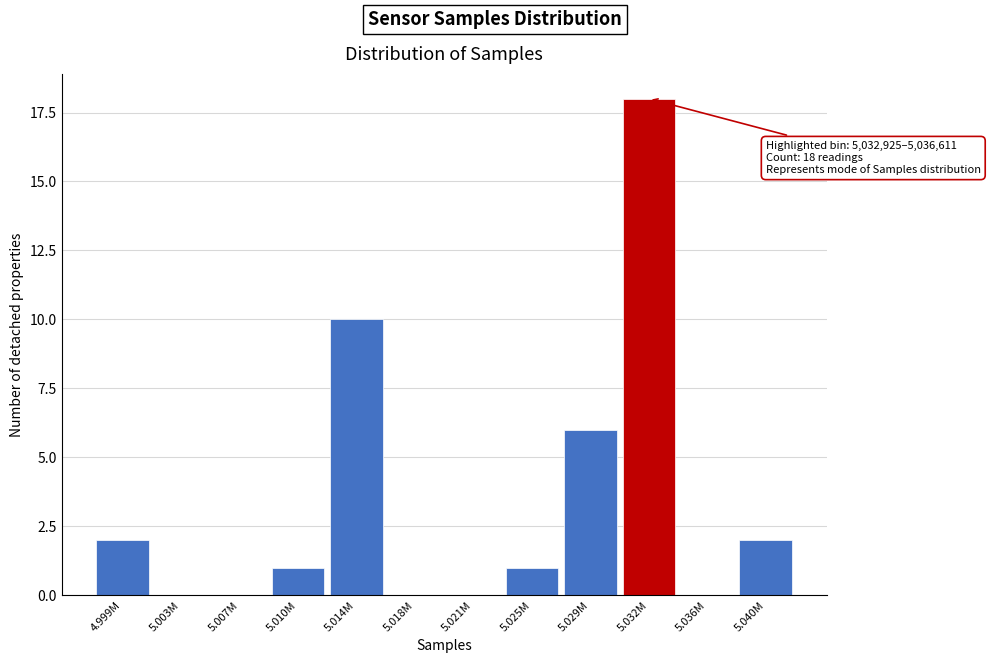

Reading left to right, what are all the values shown in this chart?

4.999M=2	5.003M=0	5.007M=0	5.010M=1	5.014M=10	5.018M=0	5.021M=0	5.025M=1	5.029M=6	5.032M=18	5.036M=0	5.040M=2